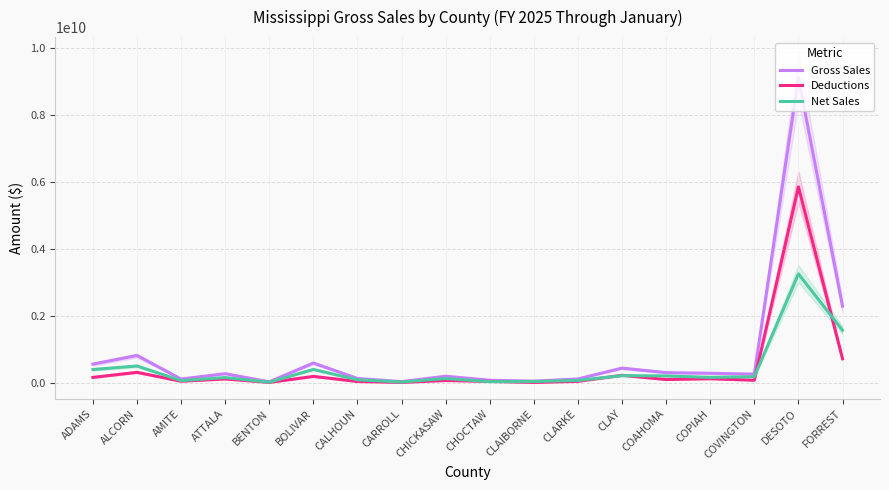

Reading left to right, what are all the values shown in this chart?

Gross Sales: ADAMS=558214734	ALCORN=813910108	AMITE=112783619	ATTALA=272148854	BENTON=29048332	BOLIVAR=590395255	CALHOUN=129609098	CARROLL=35352791	CHICKASAW=196773557	CHOCTAW=76288884	CLAIBORNE=49445284	CLARKE=115538040	CLAY=438979967	COAHOMA=303382023	COPIAH=284777310	COVINGTON=259165630	DESOTO=9097749857	FORREST=2285978293
Deductions: ADAMS=161473696	ALCORN=312350821	AMITE=46491018	ATTALA=115123847	BENTON=10954061	BOLIVAR=191358380	CALHOUN=39038237	CARROLL=11857006	CHICKASAW=68546872	CHOCTAW=42204789	CLAIBORNE=10673287	CLARKE=43571030	CLAY=224763857	COAHOMA=97704156	COPIAH=121609094	COVINGTON=76134118	DESOTO=5846970272	FORREST=718827059
Net Sales: ADAMS=396741038	ALCORN=501559287	AMITE=66292602	ATTALA=157025007	BENTON=18094271	BOLIVAR=399036875	CALHOUN=90570861	CARROLL=23495785	CHICKASAW=128226685	CHOCTAW=34084096	CLAIBORNE=38771997	CLARKE=71967010	CLAY=214216110	COAHOMA=205677866	COPIAH=163168215	COVINGTON=183031513	DESOTO=3250779586	FORREST=1567151234